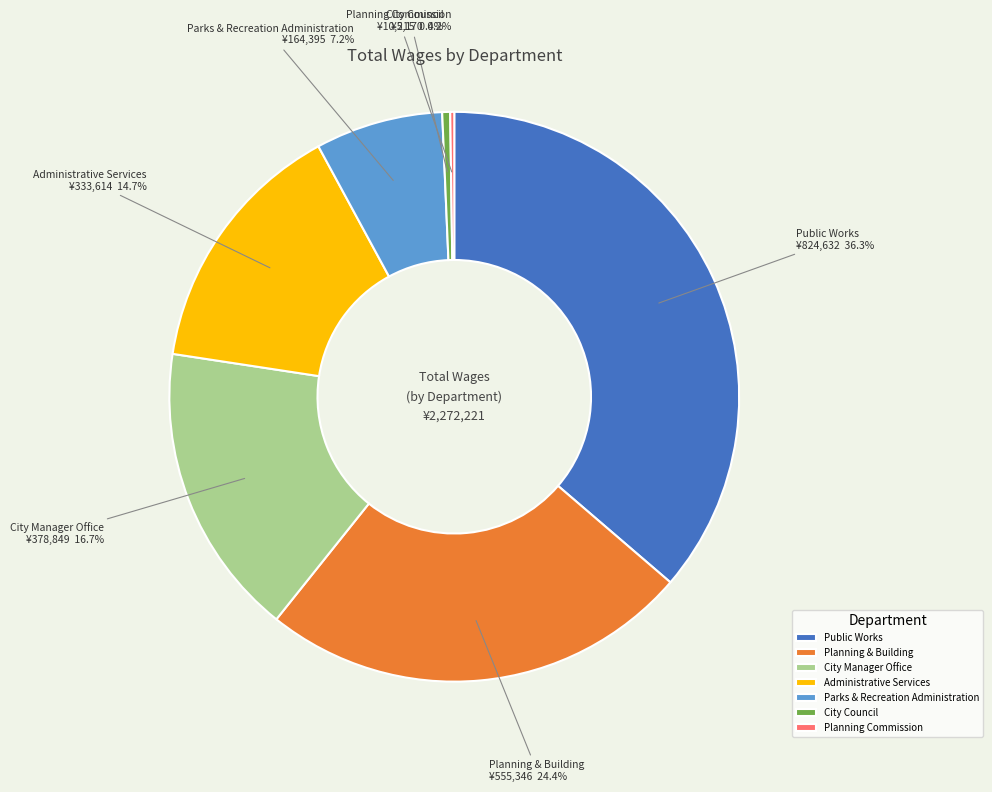

Which has a higher value, Public Works or City Manager Office?

Public Works